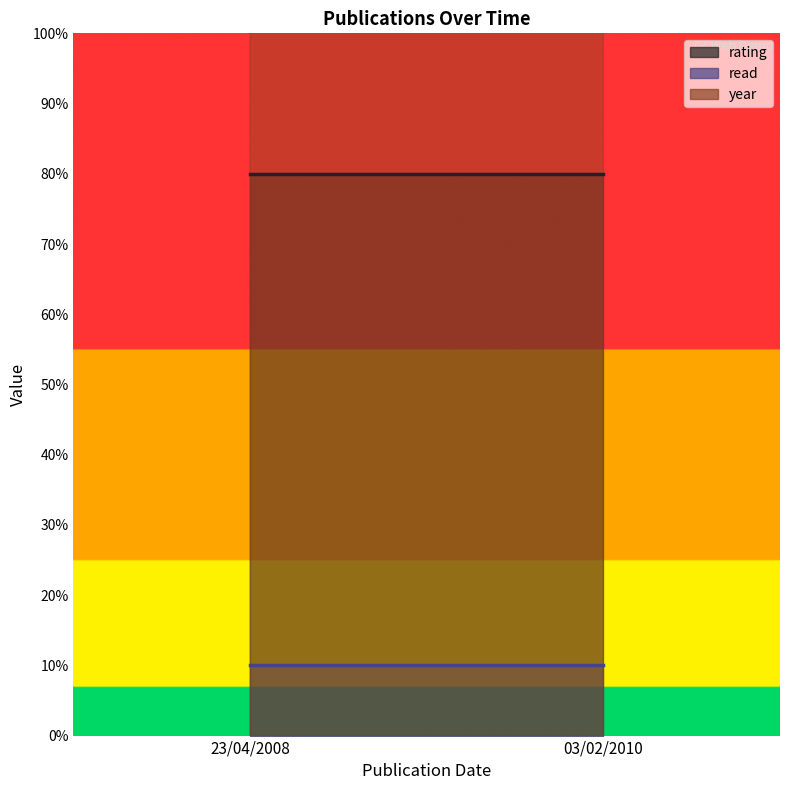

At 03/02/2010, list the series in order from smallest to largest.

read, rating, year